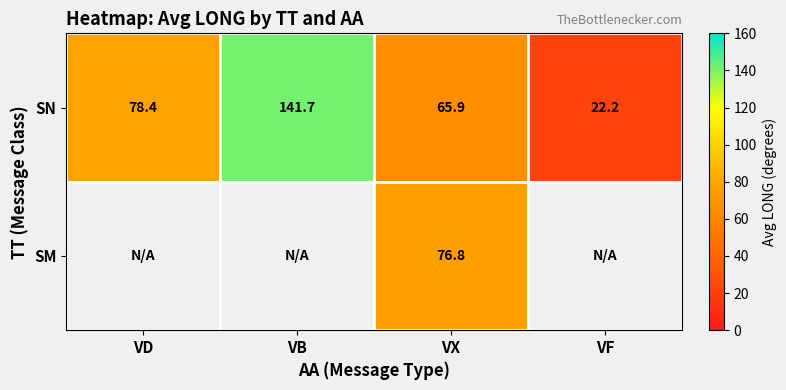

At which label is SN closest to 81?

VD